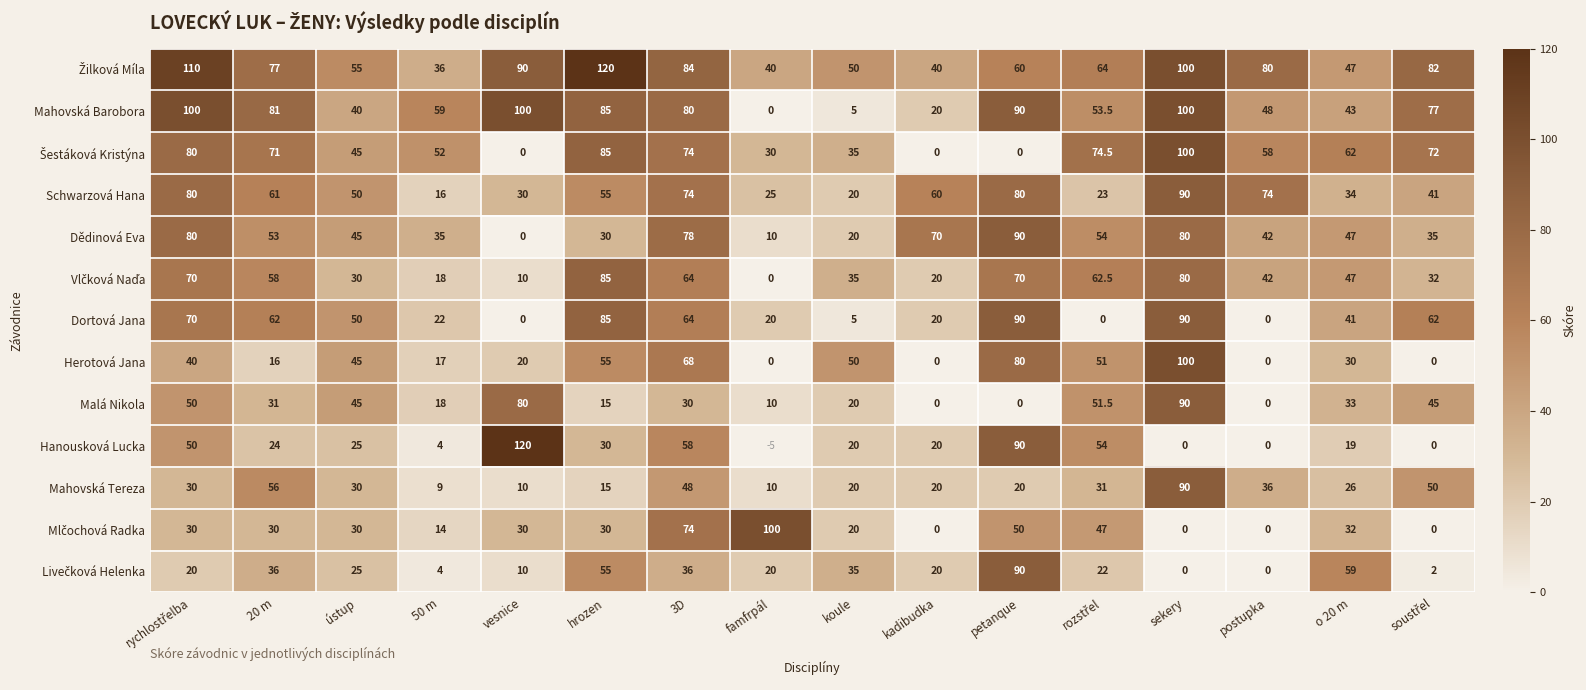

What is the difference between the second highest and minimum values in the Schwarzová Hana series?

64.0